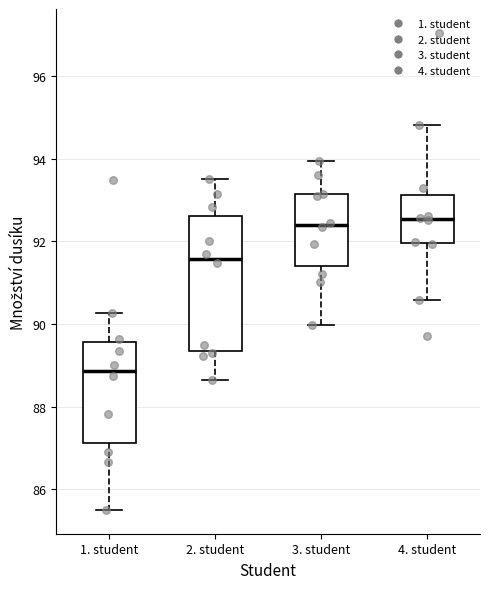

Comparing the boxes themselves (not the whiskers), which one is the tallest?

2. student